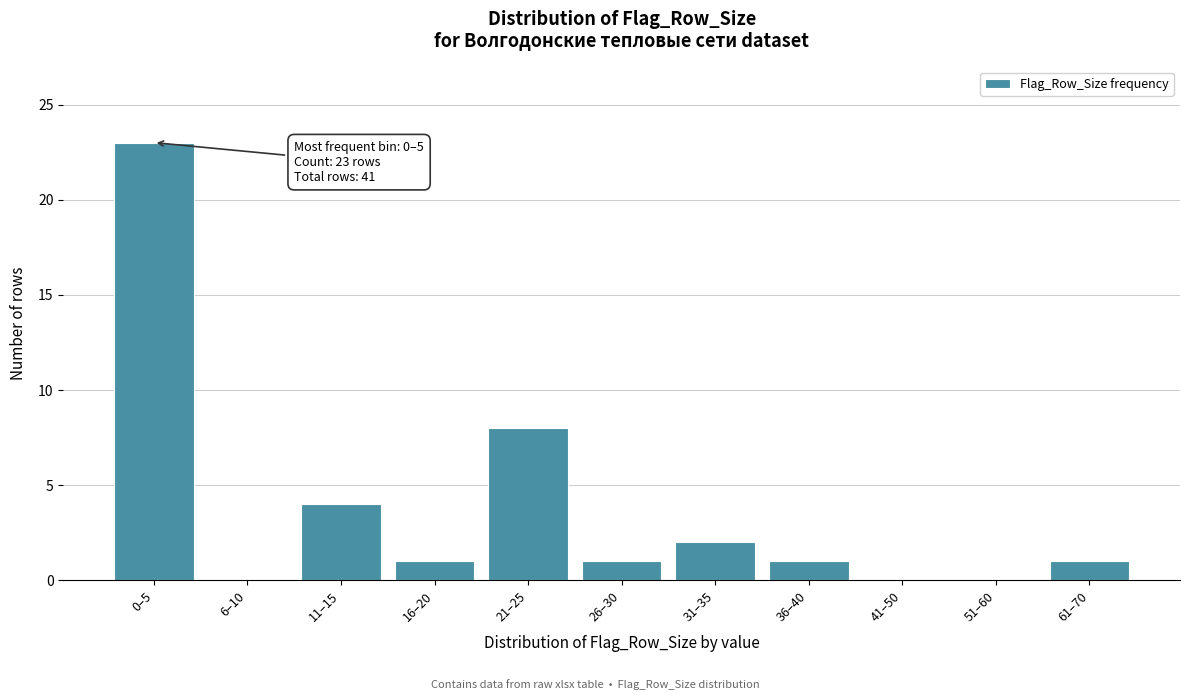

Reading left to right, what are all the values shown in this chart?

0–5=23	6–10=0	11–15=4	16–20=1	21–25=8	26–30=1	31–35=2	36–40=1	41–50=0	51–60=0	61–70=1